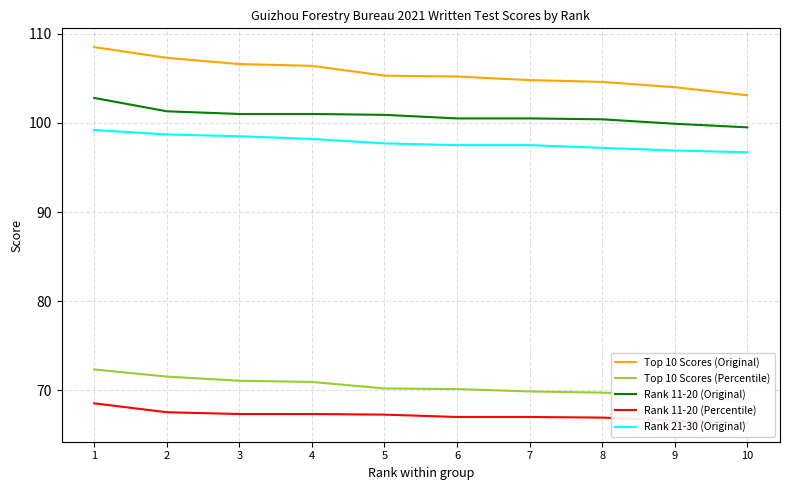

Is it true that Top 10 Scores (Original) equals 35.3 at 5?

False